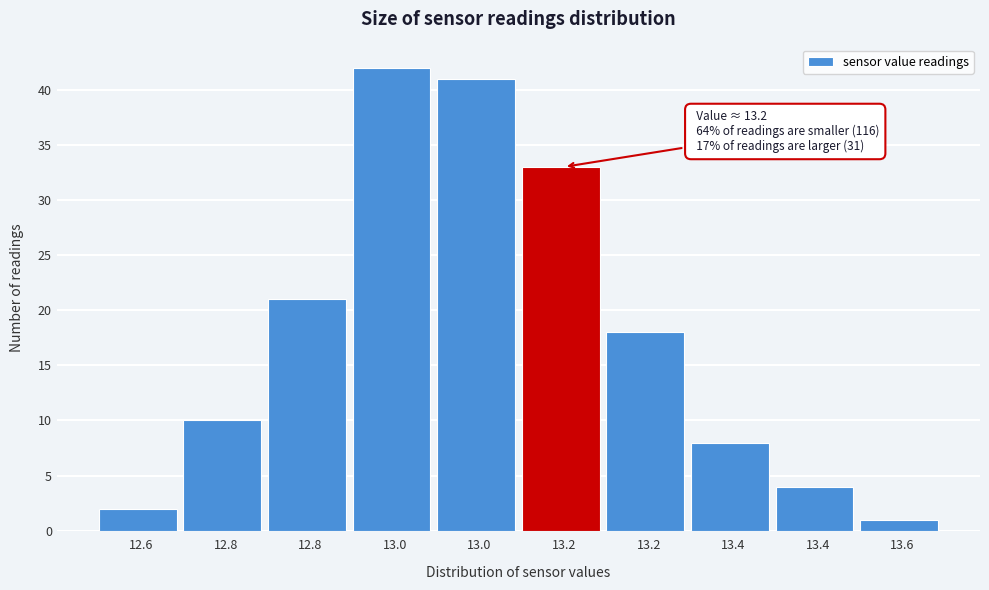

How many bars are there in total?

10